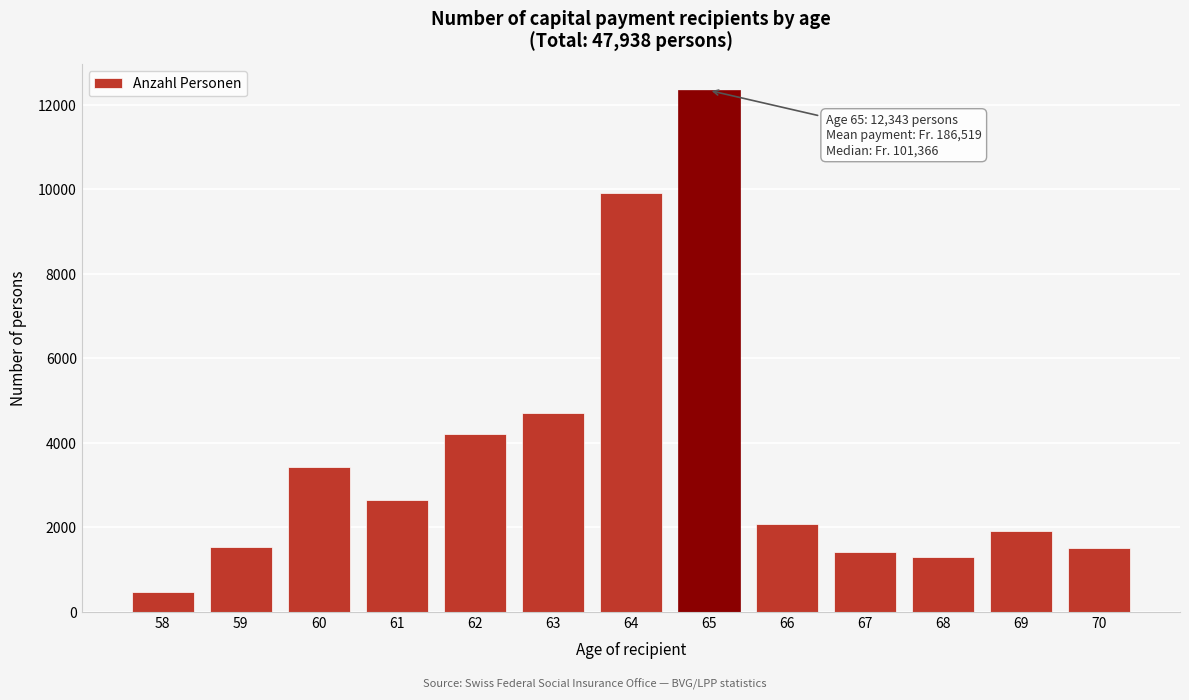

What is the smallest value displayed?

469